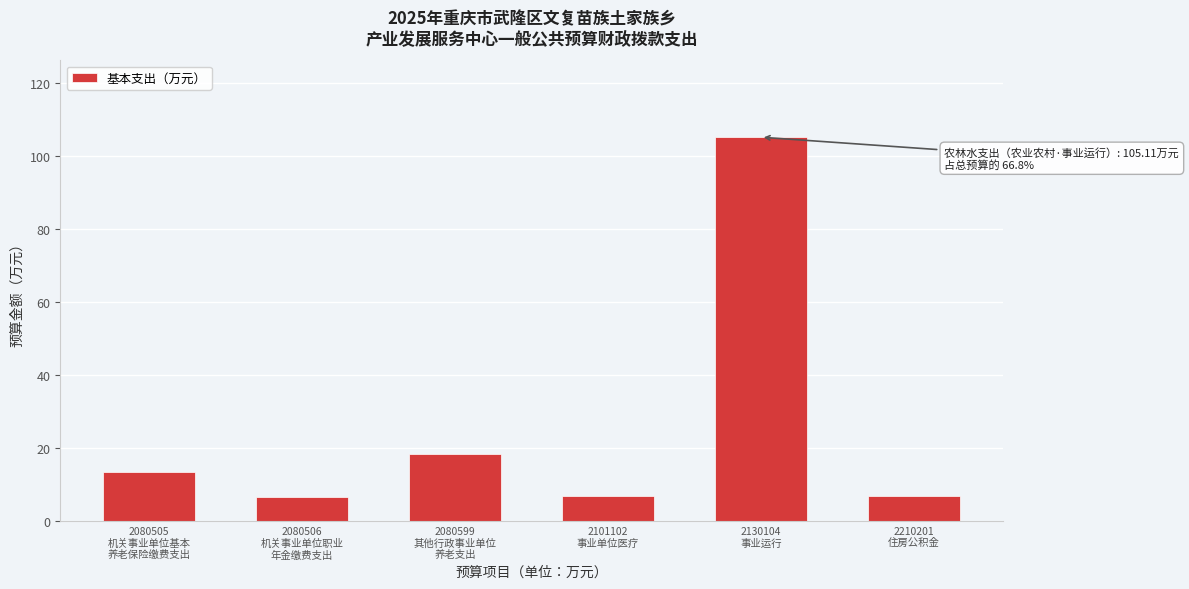

What is the value of the 1st bar from the left?

13.3